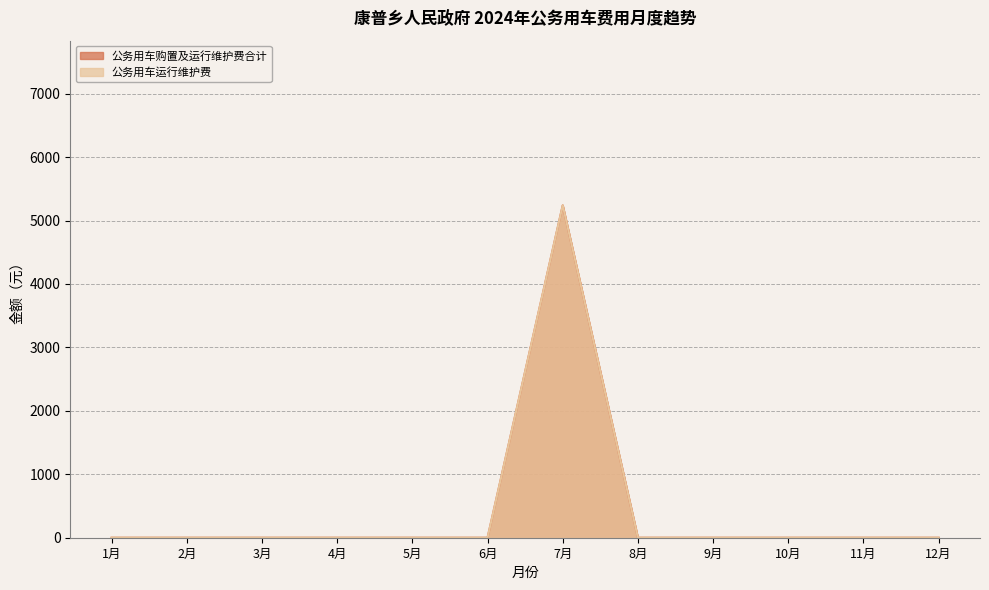

What is the label of the 9th point from the right?

4月